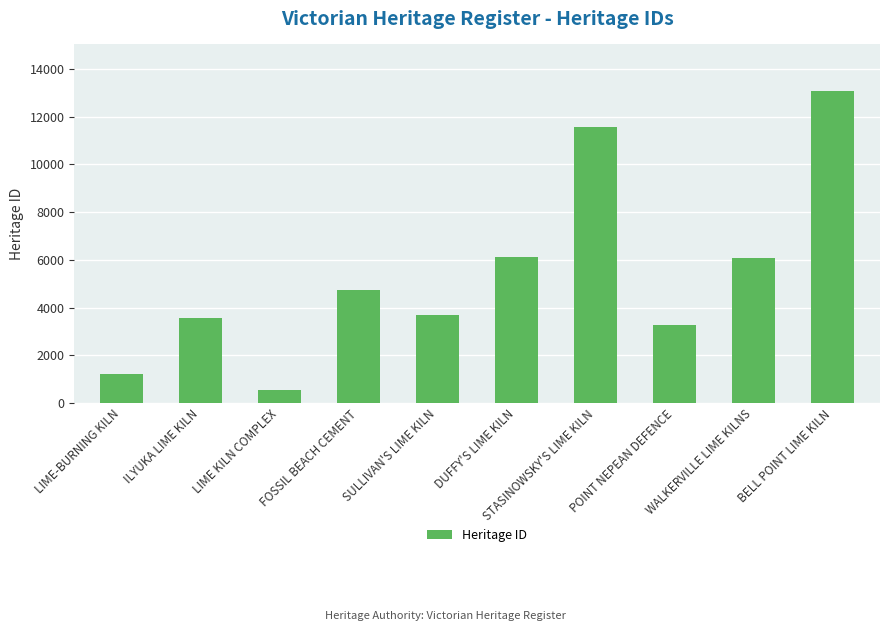

Which category has the lowest value across all series?

LIME KILN COMPLEX